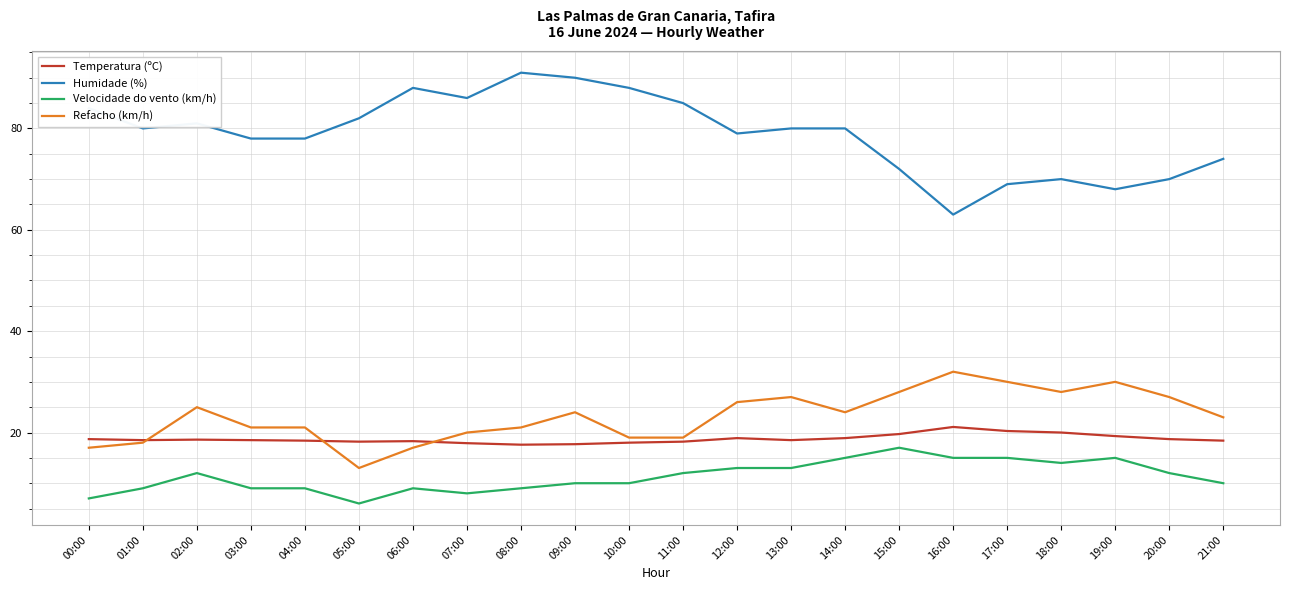

How many distinct data groups are displayed?

4